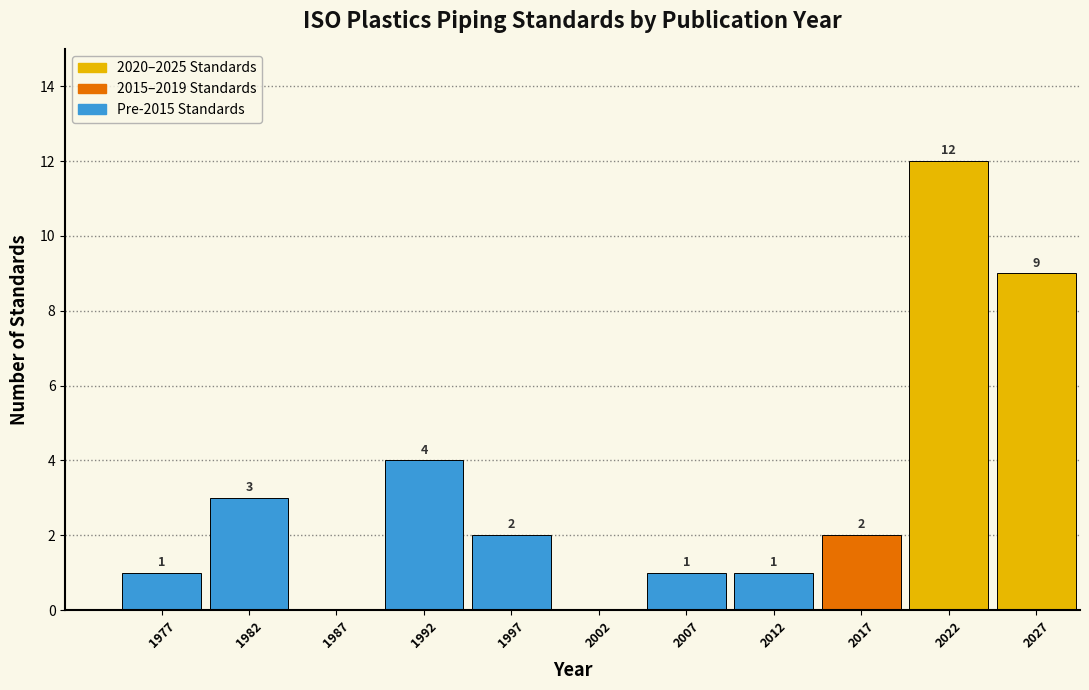

Over which range of the x-axis is the bar tallest?

2020 to 2025